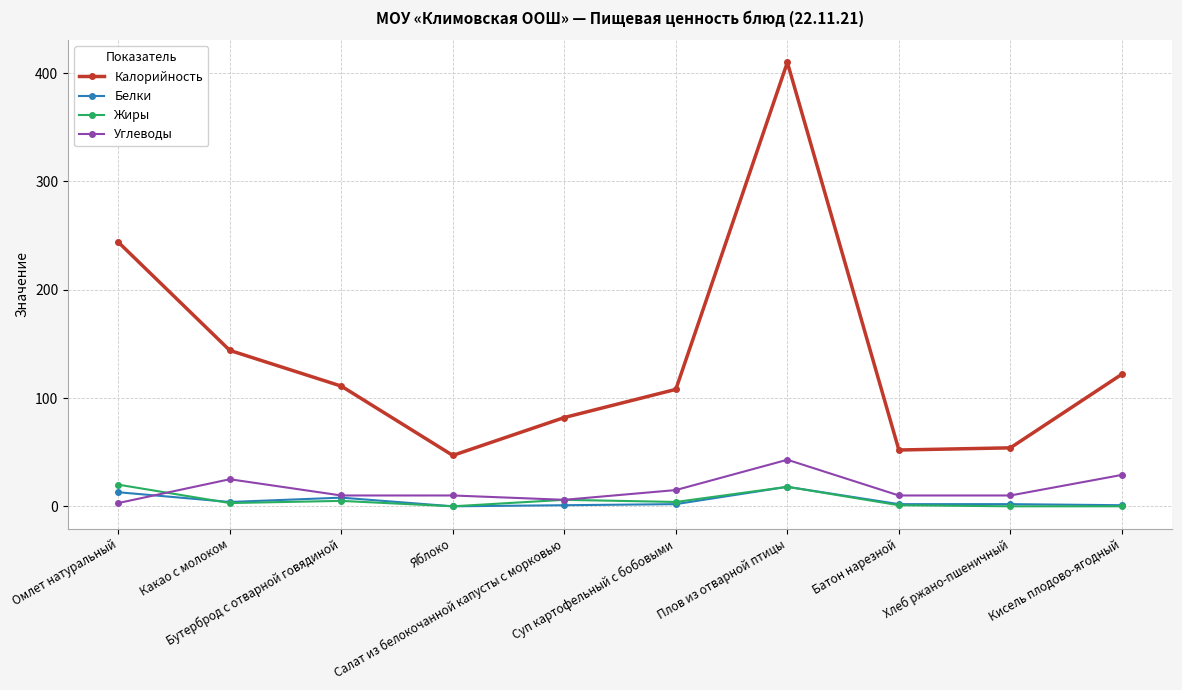

What is the difference between the Белки values at Батон нарезной and Какао с молоком?

2